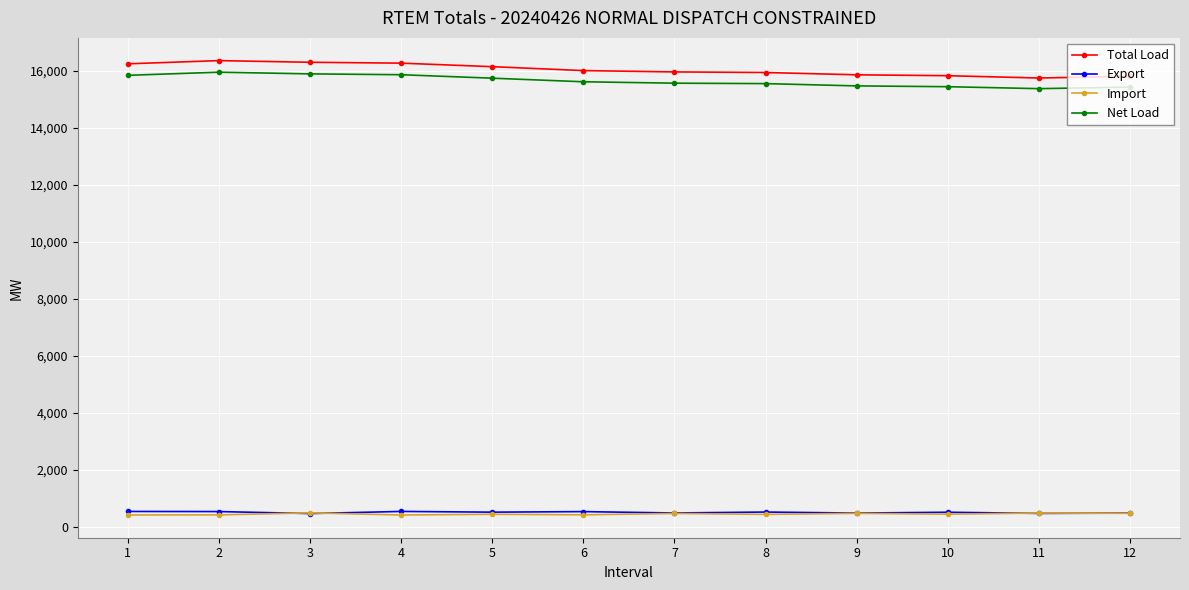

What is the average value of the Export series?

501.7